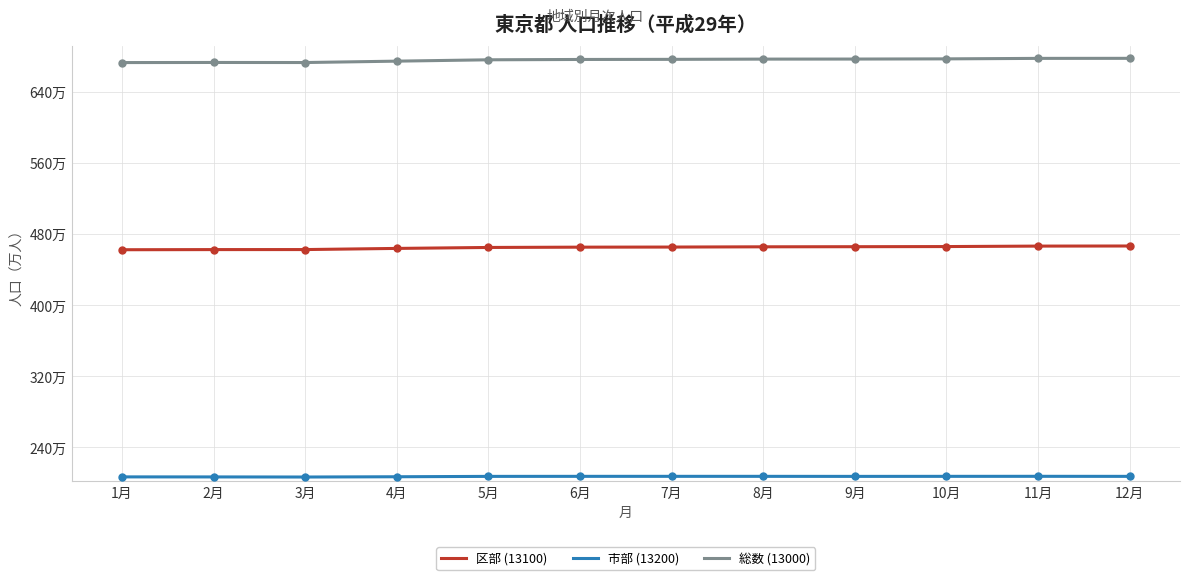

Reading left to right, what are all the values shown in this chart?

区部 (13100): 1月=4621322	2月=4622957	3月=4623292	4月=4636192	5月=4646993	6月=4650322	7月=4651451	8月=4654255	9月=4655455	10月=4657076	11月=4662293	12月=4663413
市部 (13200): 1月=2064315	2月=2063862	3月=2062829	4月=2065815	5月=2069998	6月=2070410	7月=2070562	8月=2070442	9月=2069944	10月=2070436	11月=2070751	12月=2070209
総数 (13000): 1月=6728260	2月=6729410	3月=6728706	4月=6744251	5月=6759484	6月=6763220	7月=6764492	8月=6767195	9月=6767838	10月=6769931	11月=6775447	12月=6776007